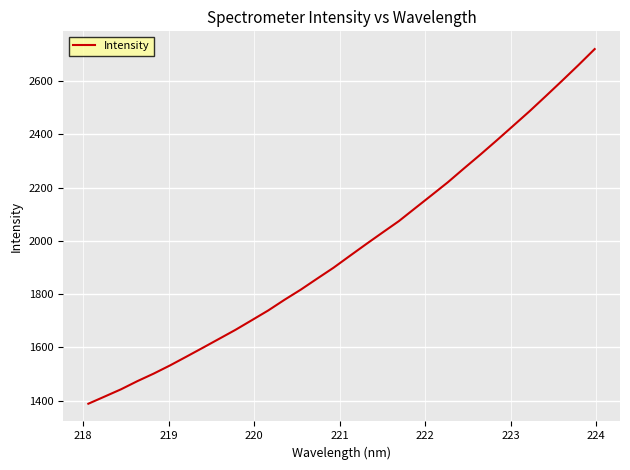

What is the difference between the maximum and minimum values?

1332.3